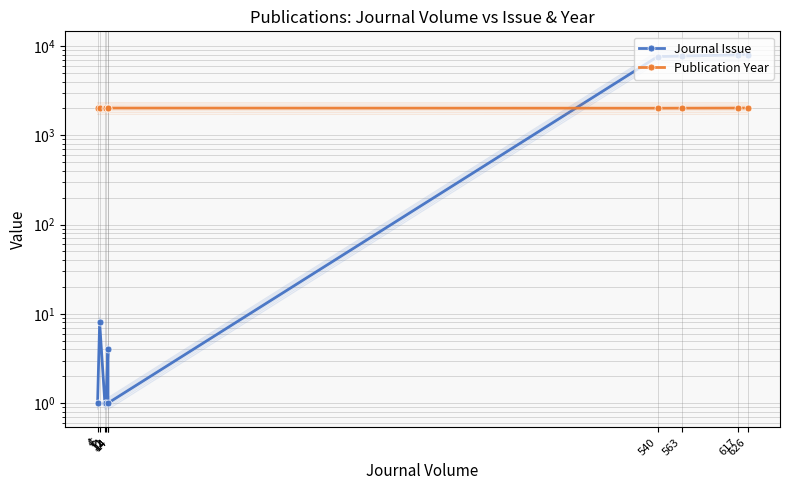

Where does the Publication Year series first go above 2021?

14